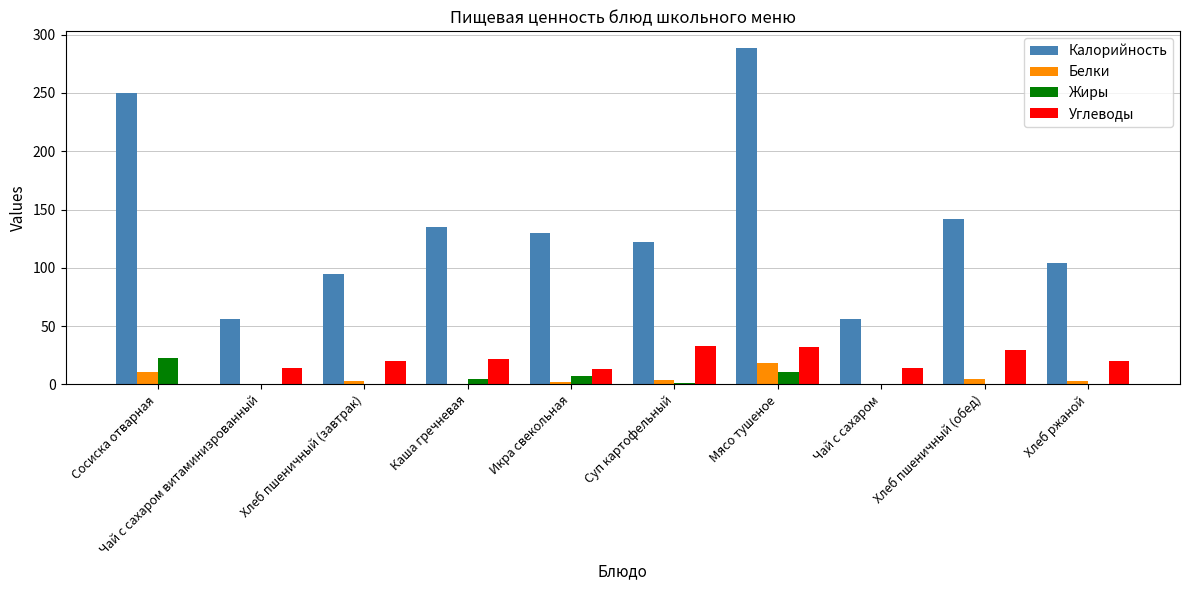

Is the value of Калорийность at Икра свекольная greater than the value of Белки at Икра свекольная?

Yes